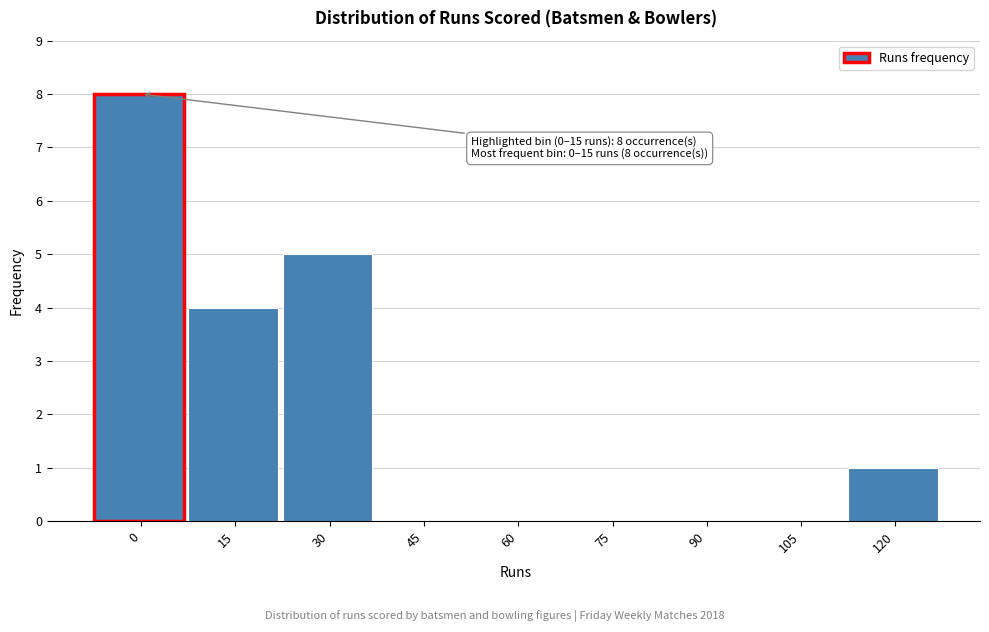

Reading right to left, extract all data points from this chart.

120=1	105=0	90=0	75=0	60=0	45=0	30=5	15=4	0=8